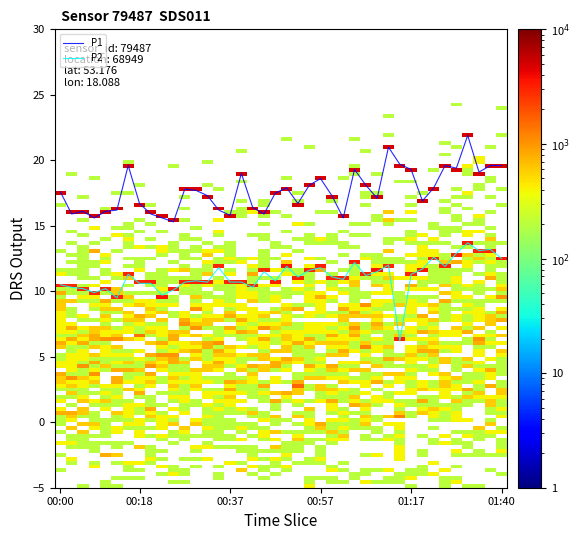

True or false: P2 and P1 cross at least once.

False